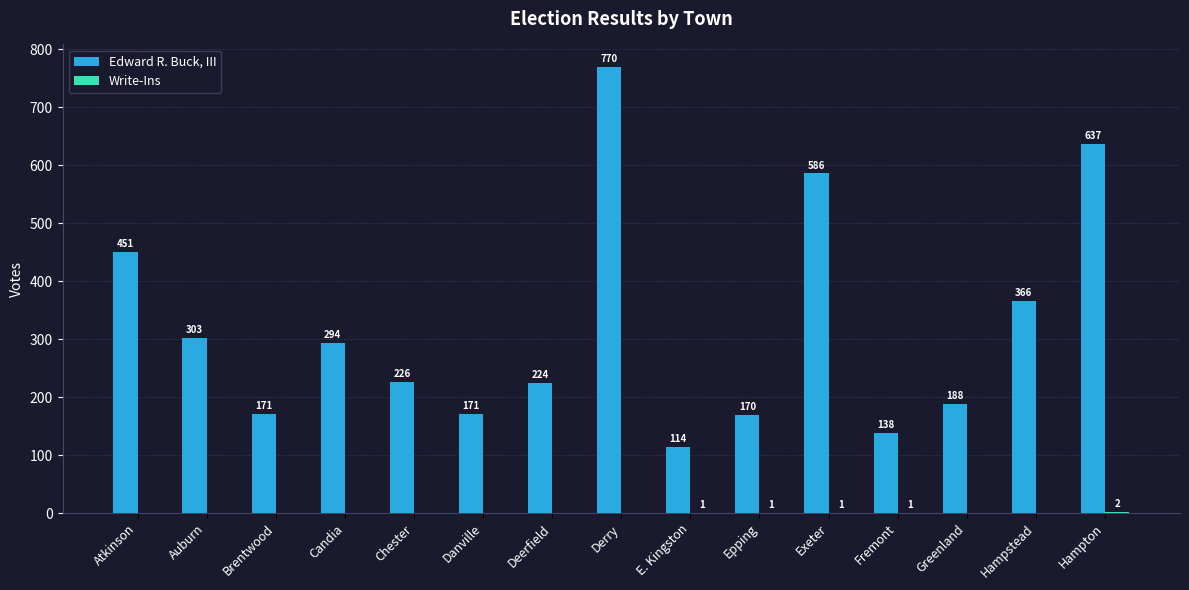

Which series has the largest total across all categories?

Edward R. Buck, III